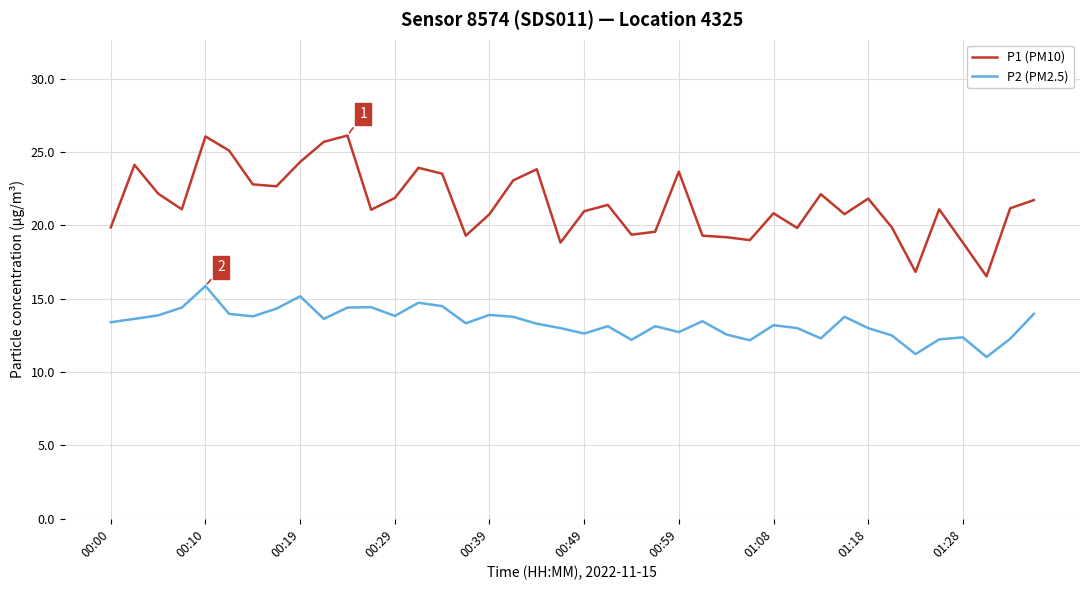

Rank the series by their average value, from lowest to highest.

P2 (PM2.5), P1 (PM10)